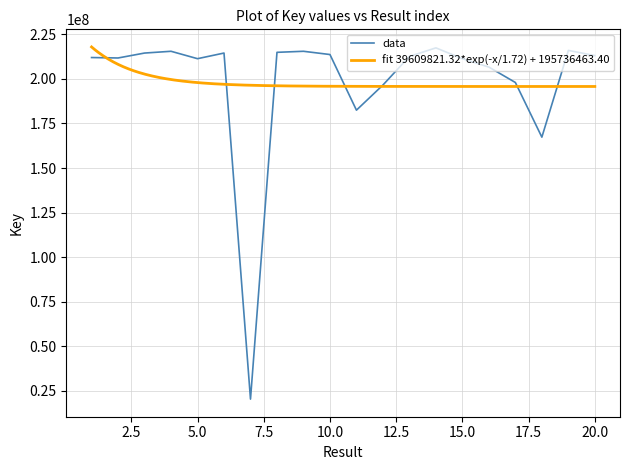

True or false: the data shows 115875451 at 13.

False